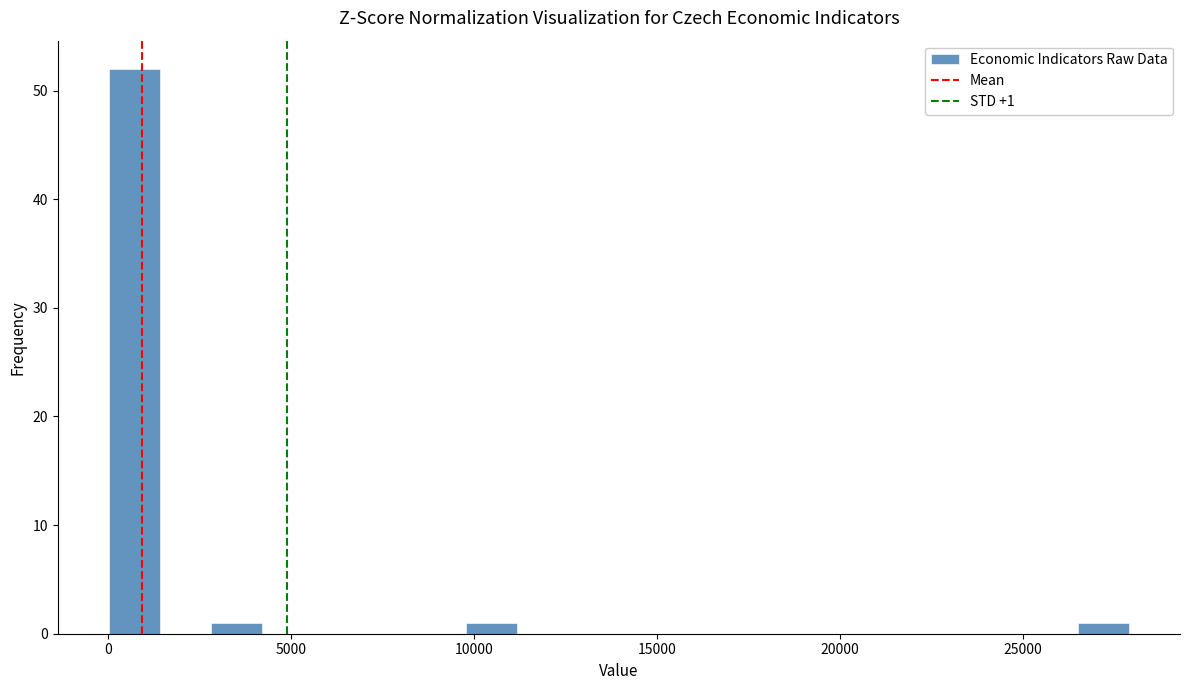

Around what value on the x-axis is the tallest bar? Give the approximate position of its centre, as read against the axis.

500